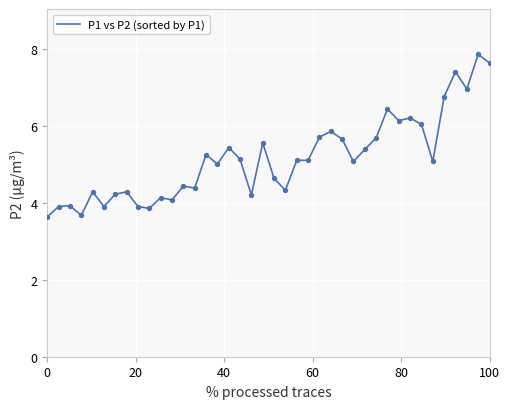

What is the smallest value displayed?

3.6